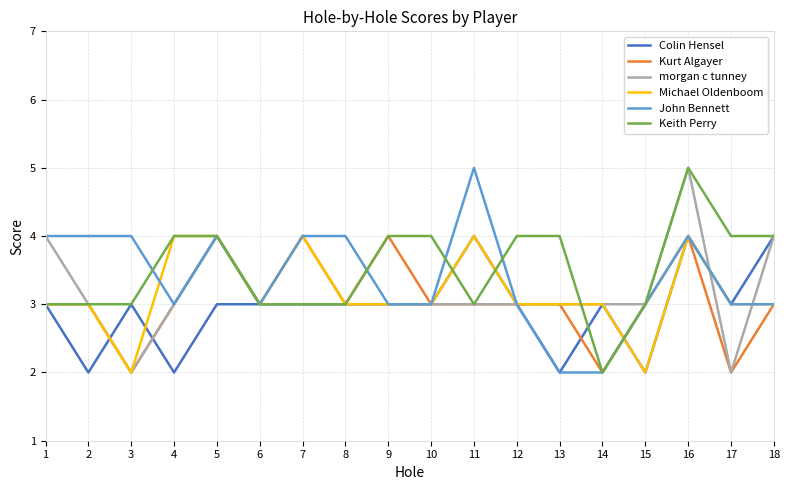

Between 1 and 16, which series saw the biggest shift?

Keith Perry